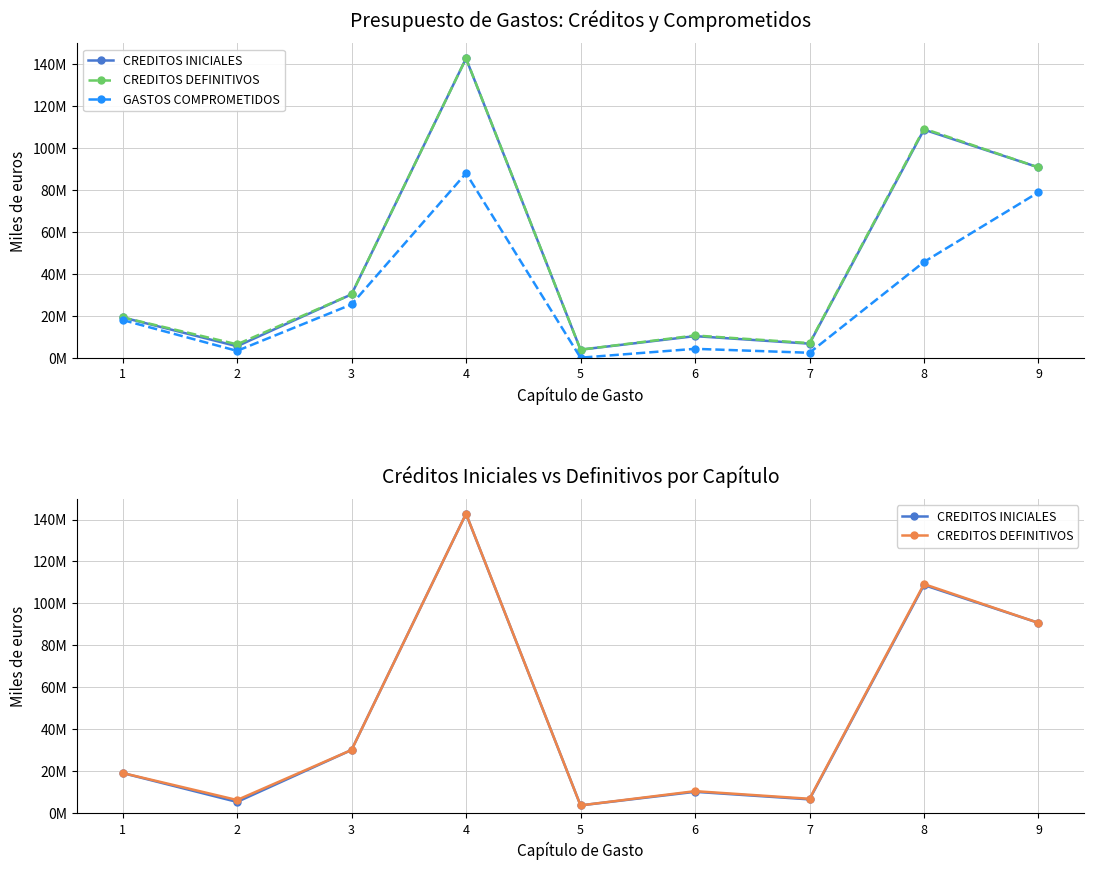

What are all the series names shown in the legend?

CREDITOS INICIALES, CREDITOS DEFINITIVOS, GASTOS COMPROMETIDOS